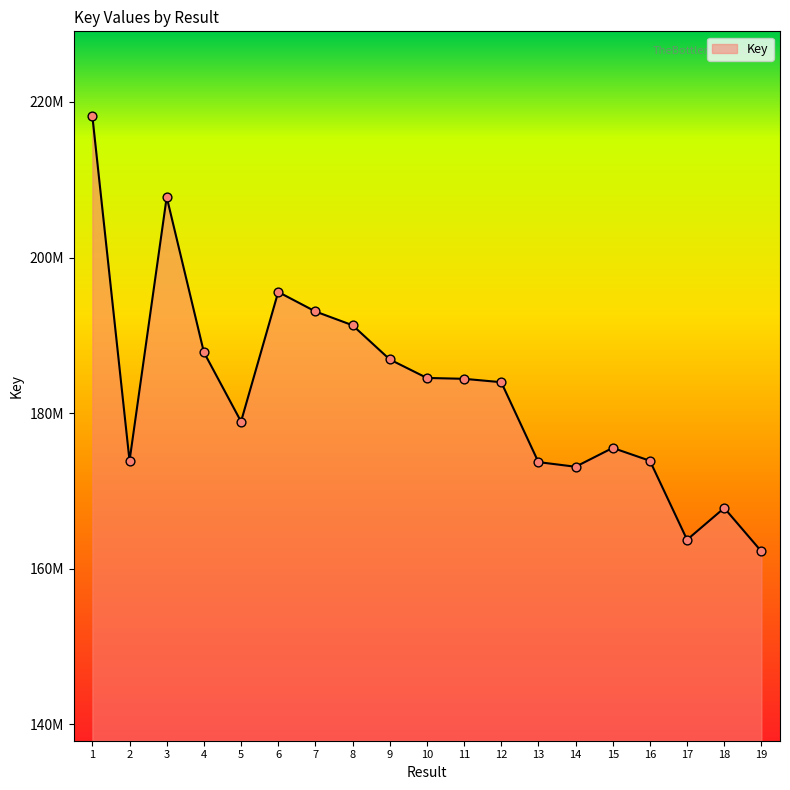

Does the chart have visible grid lines?

No